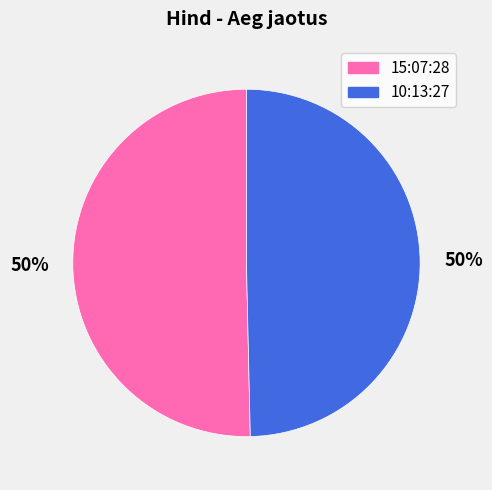

To the nearest percent, what percentage of the pie is 15:07:28?

50%